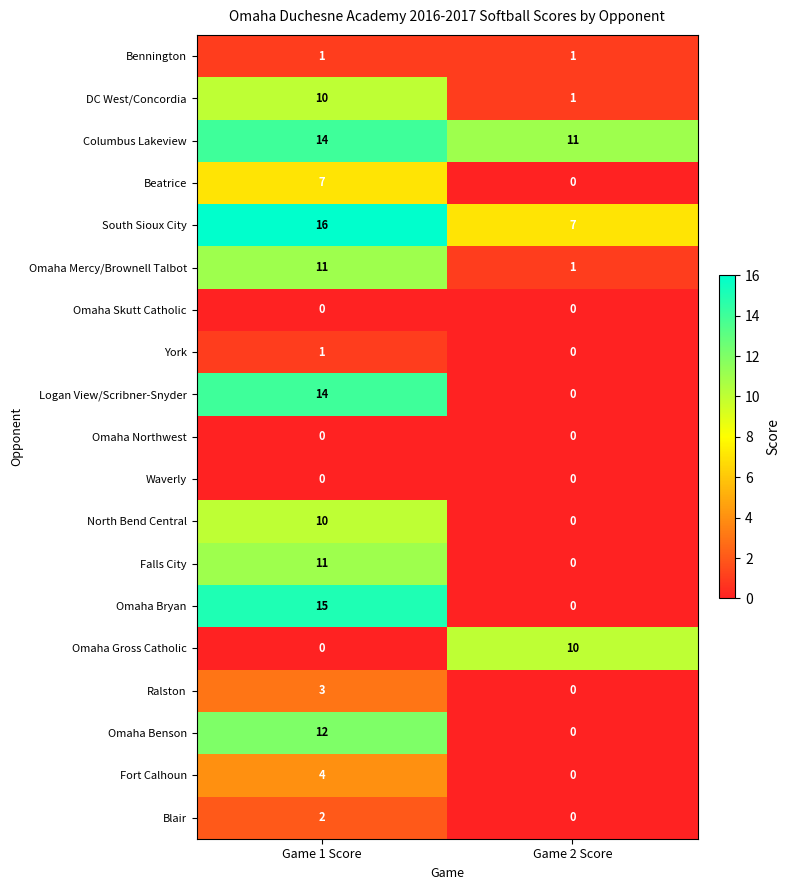

How many data points does each series have?

2